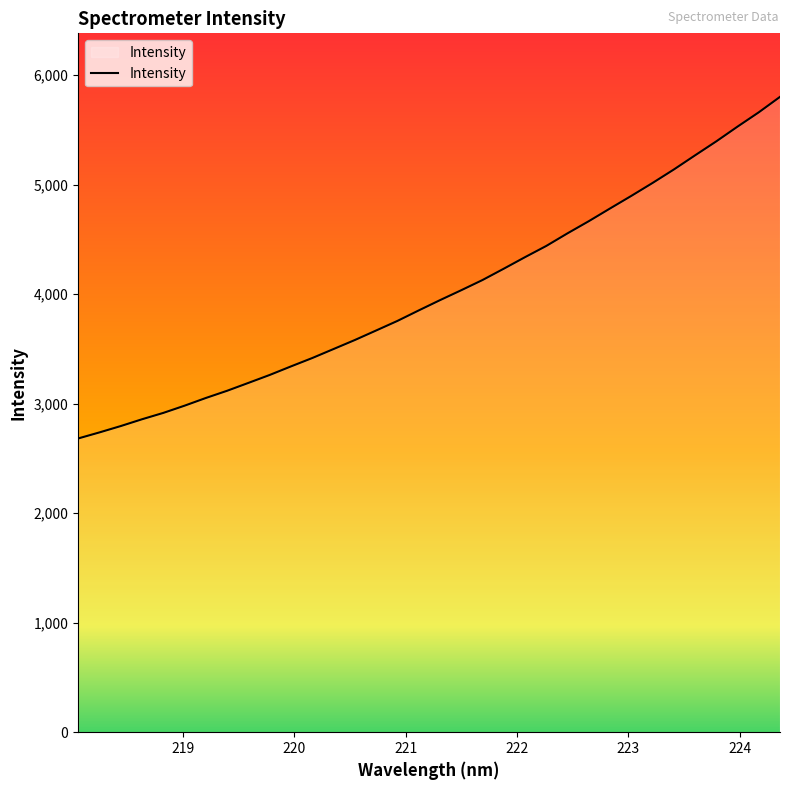

How many distinct data groups are displayed?

1